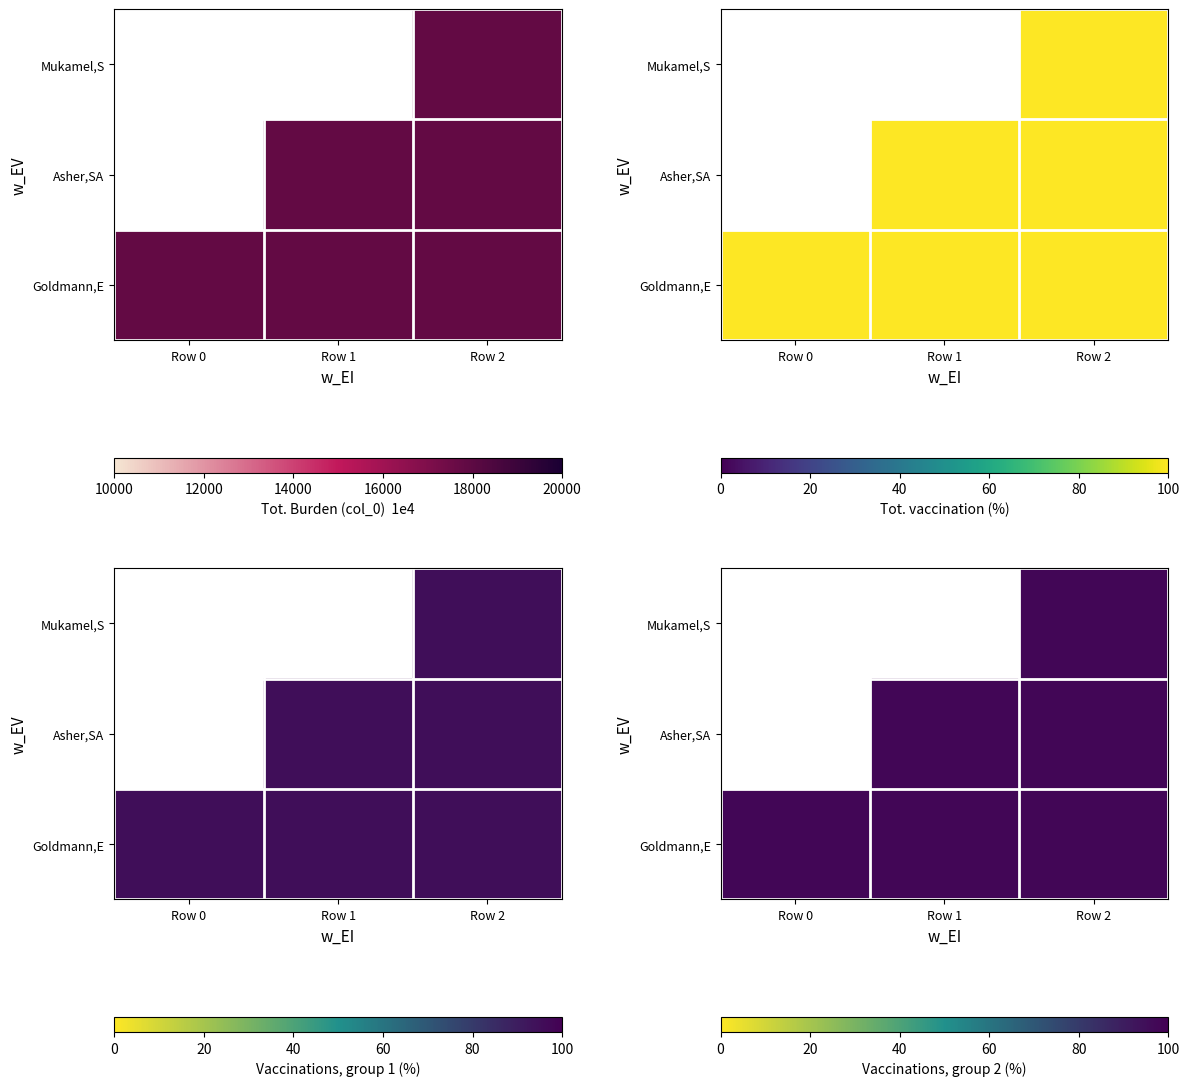

At 0, list the series in order from smallest to largest.

Asher, Mukamel, Goldmann